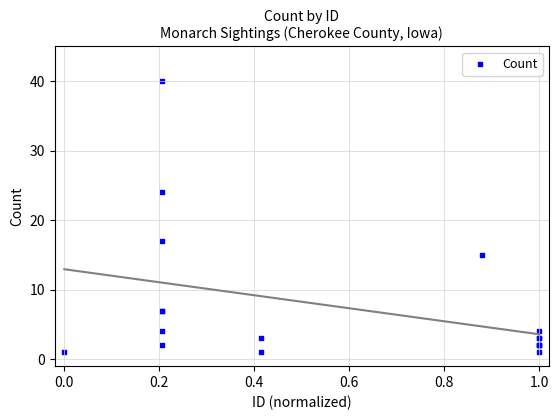

What Y value in the scatter plot is closest to 20?

17